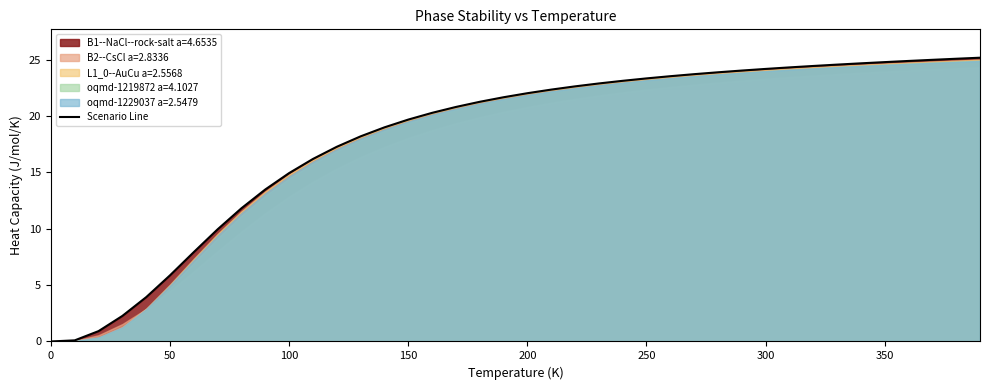

Does the chart display data point markers on the line(s)?

No